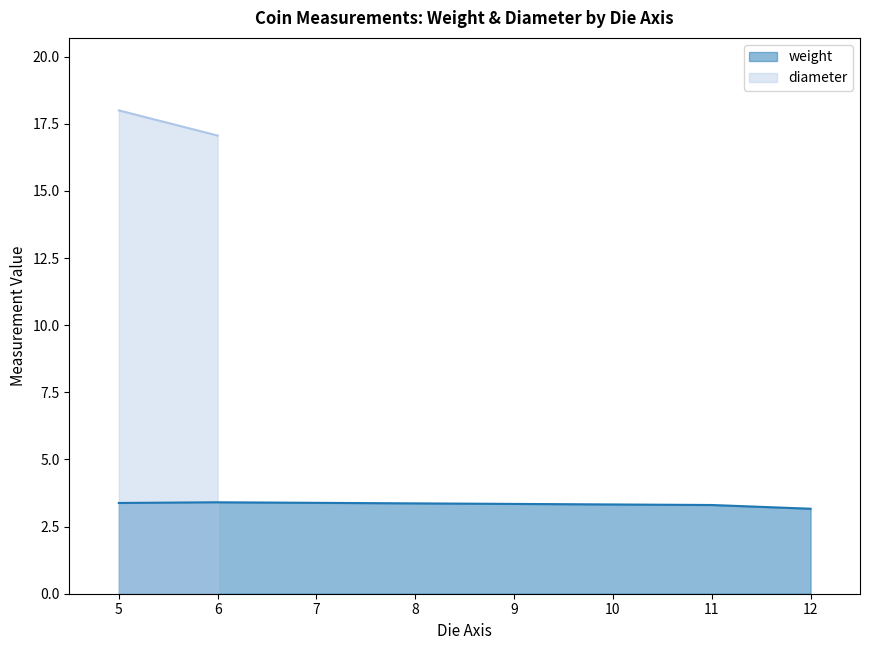

True or false: weight has more than 2 interior local peaks.

False